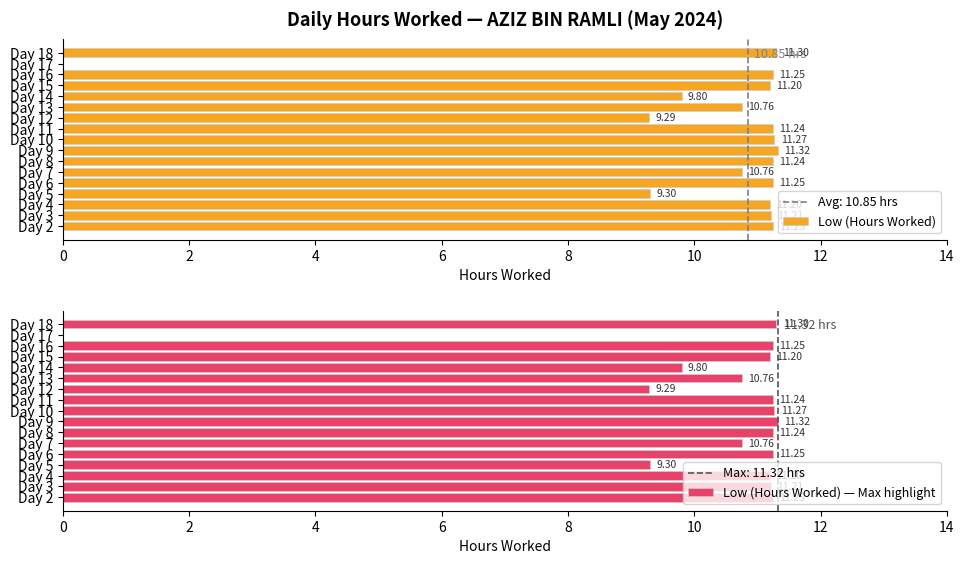

What is the sum of all Low (Hours Worked) — Max highlight values?

173.6